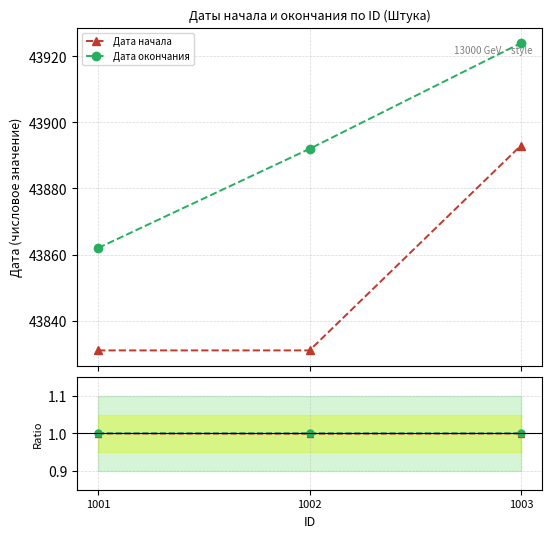

At how many categories does at least one series exceed 0?

3